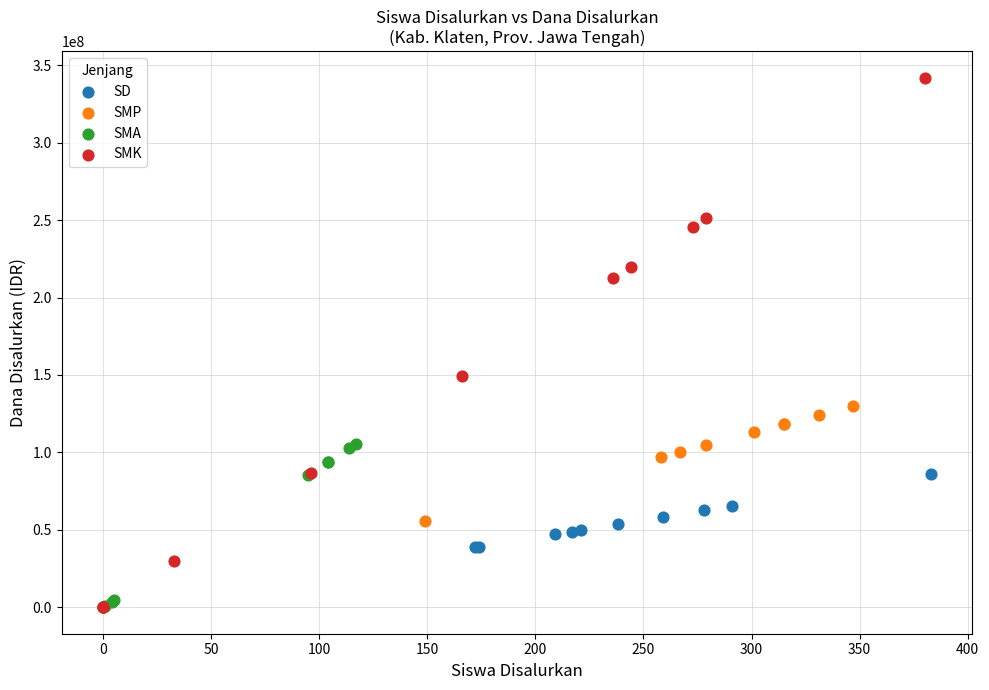

Which series has the largest Y range (max minus min)?

SMK